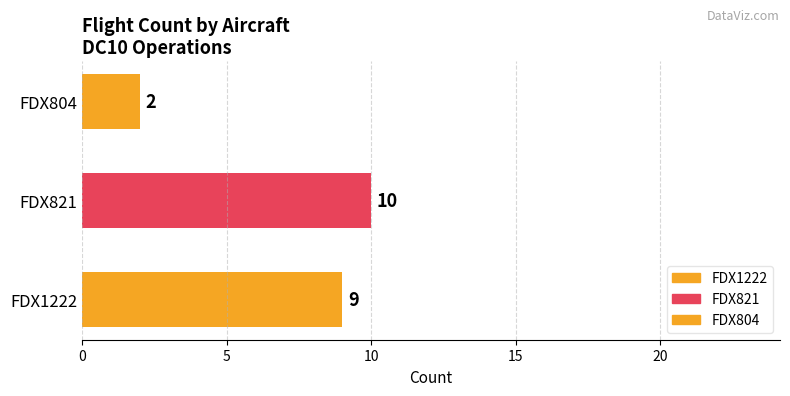

Reading bottom to top, list all the values displayed in this chart.

FDX1222=9	FDX821=10	FDX804=2